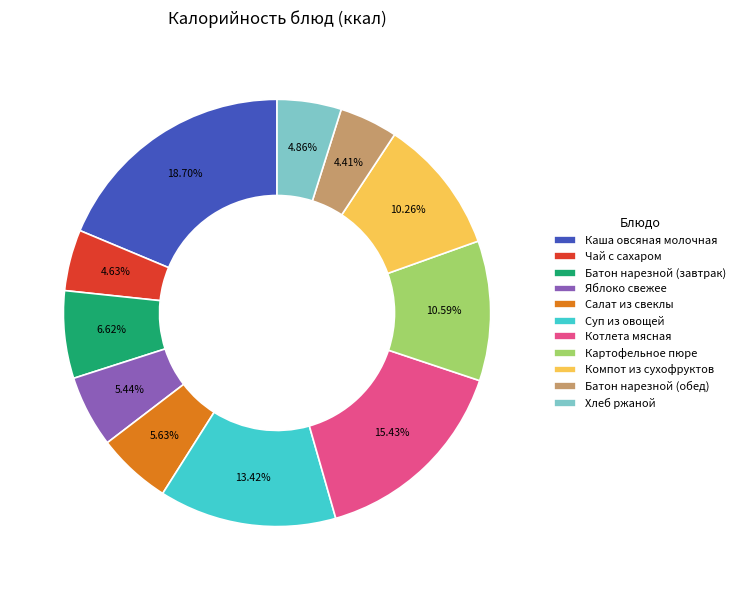

Approximately how many times larger is the value at Яблоко свежее compared to Батон нарезной (завтрак)?

0.8